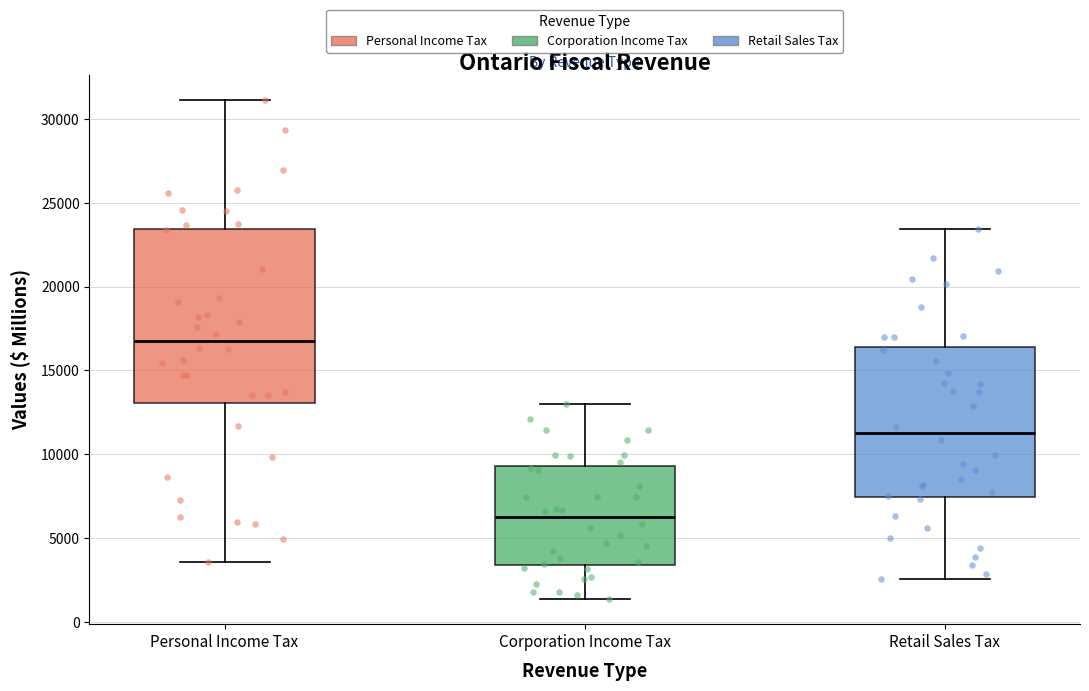

Where does the lower whisker of the box for Corporation Income Tax end on the y-axis? The values are not printed on the chart, so give them approximately, as read against the axis.

1500